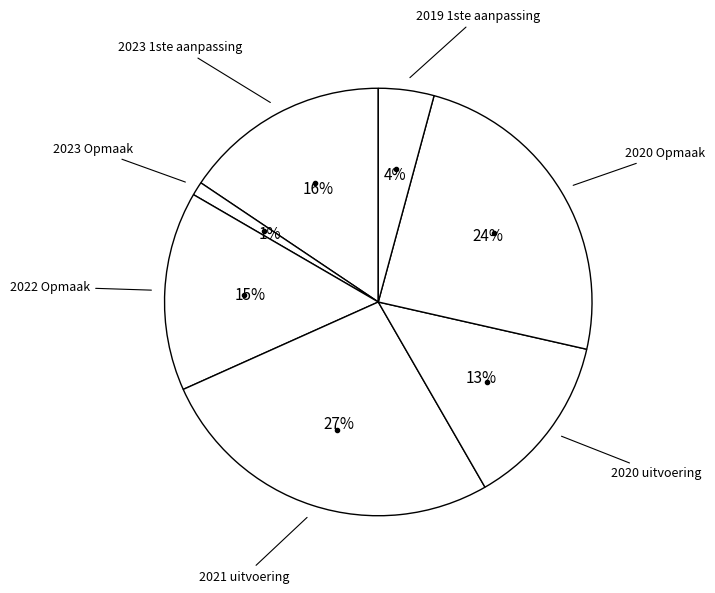

Rank the categories by value from highest to lowest.

2021 uitvoering, 2020 Opmaak, 2023 1ste aanpassing, 2022 Opmaak, 2020 uitvoering, 2019 1ste aanpassing, 2023 Opmaak